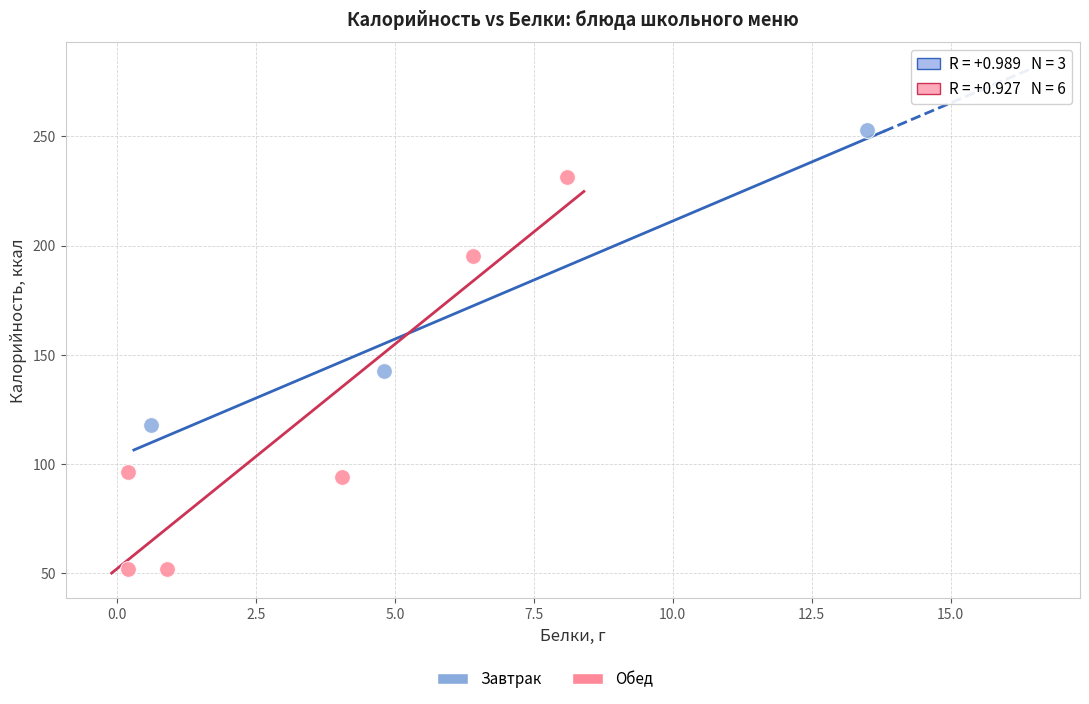

Which series reaches the maximum Y coordinate?

Завтрак